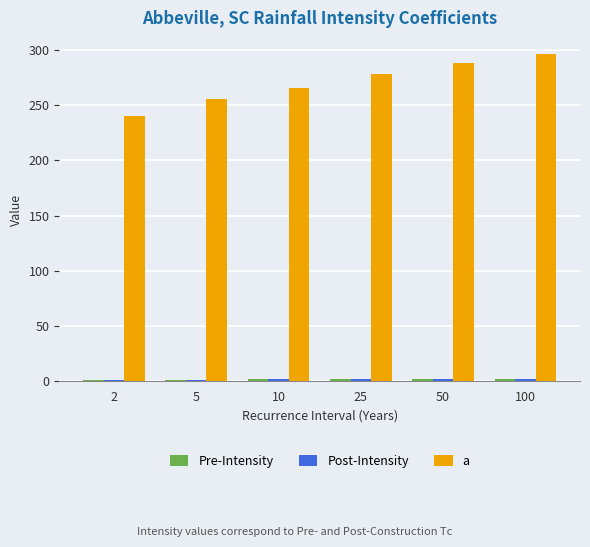

What is the maximum value shown in the chart?

296.0